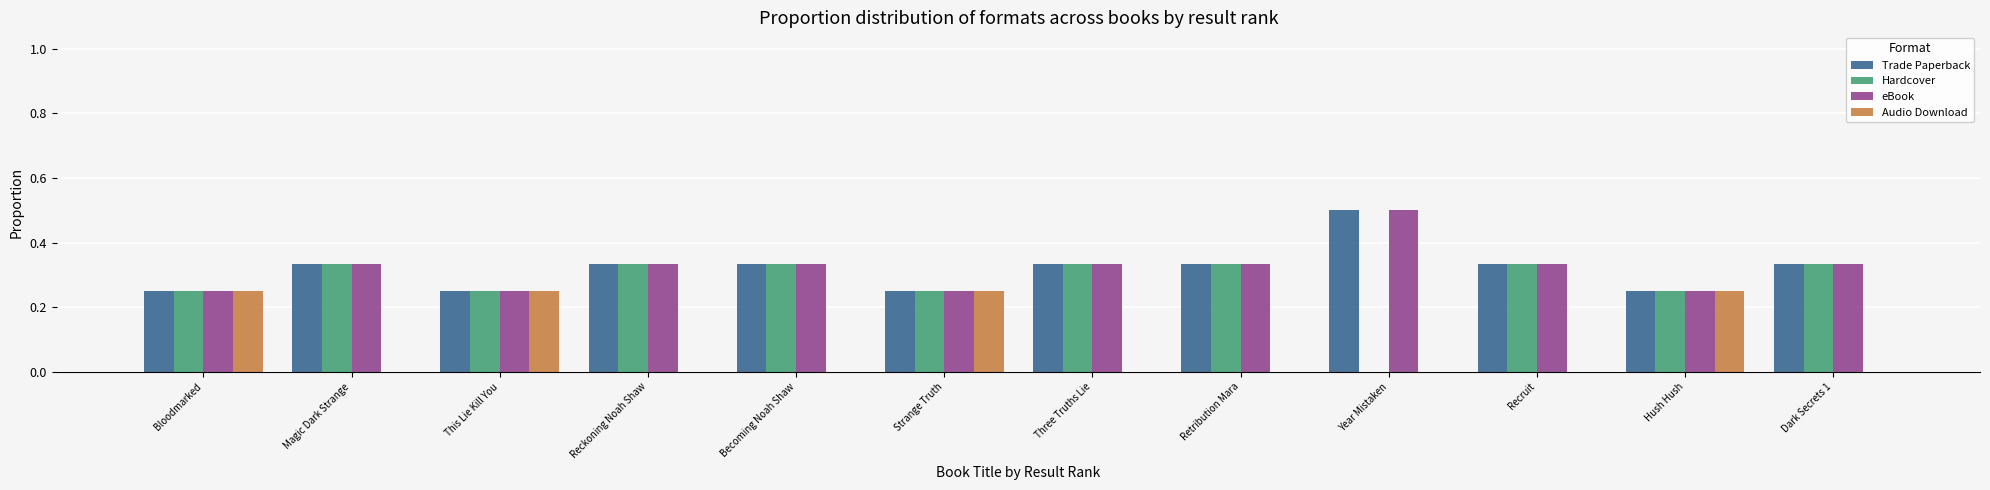

Are the bars horizontal?

No